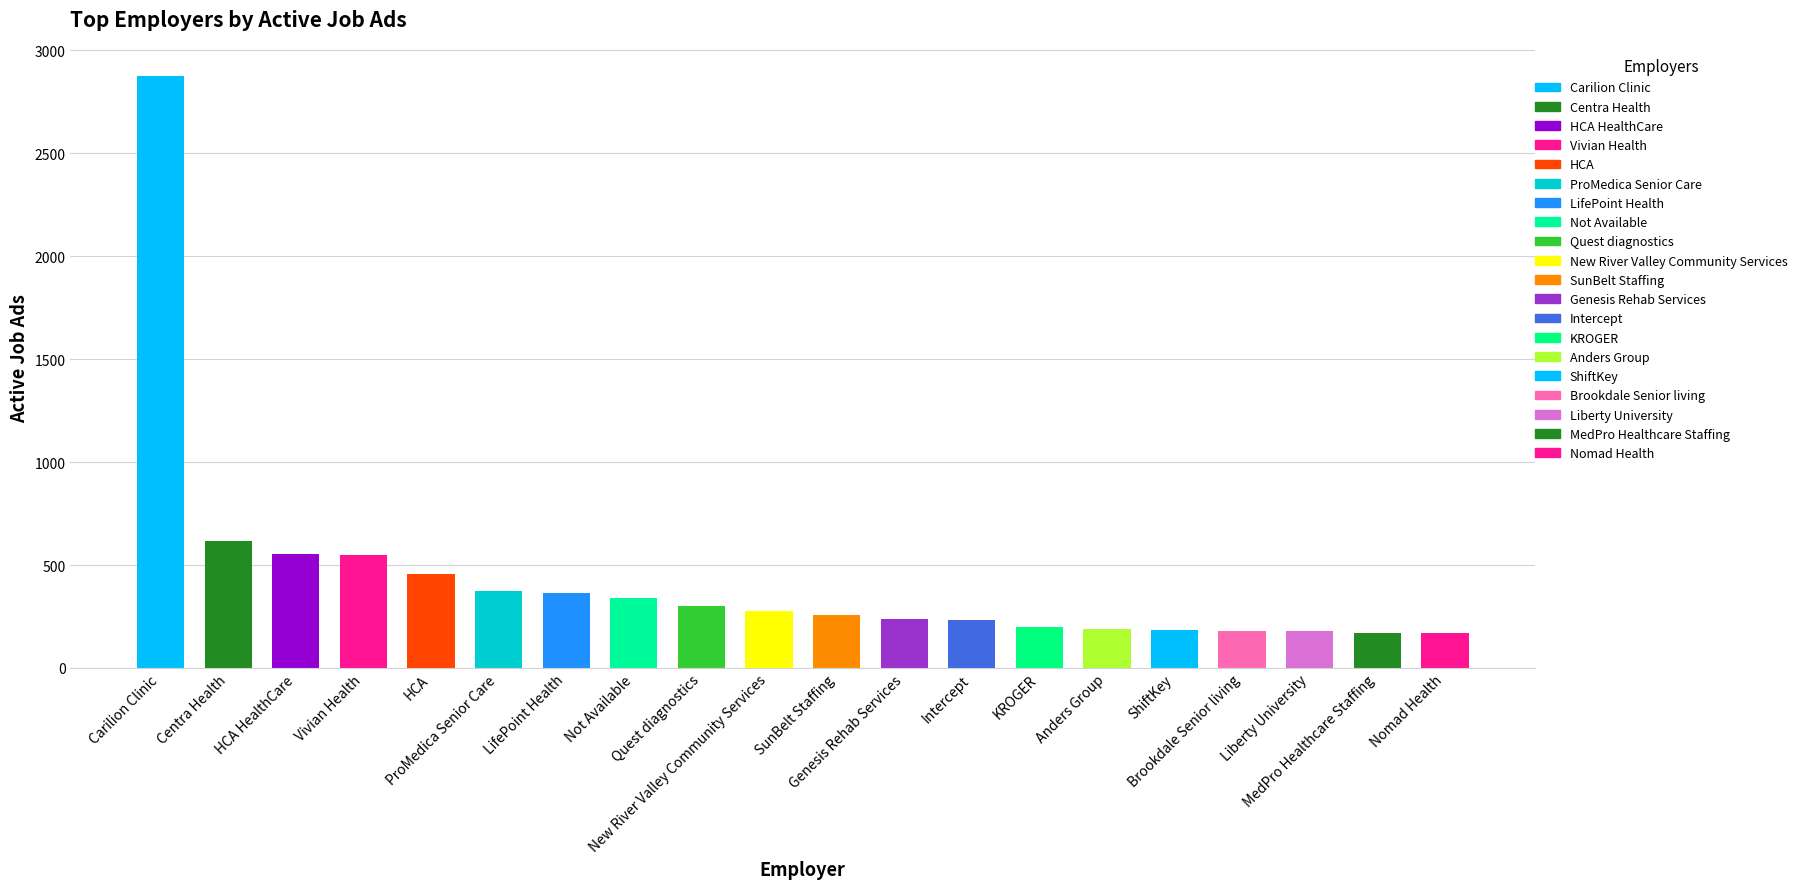

At which category does the chart reach its peak across all series?

Carilion Clinic